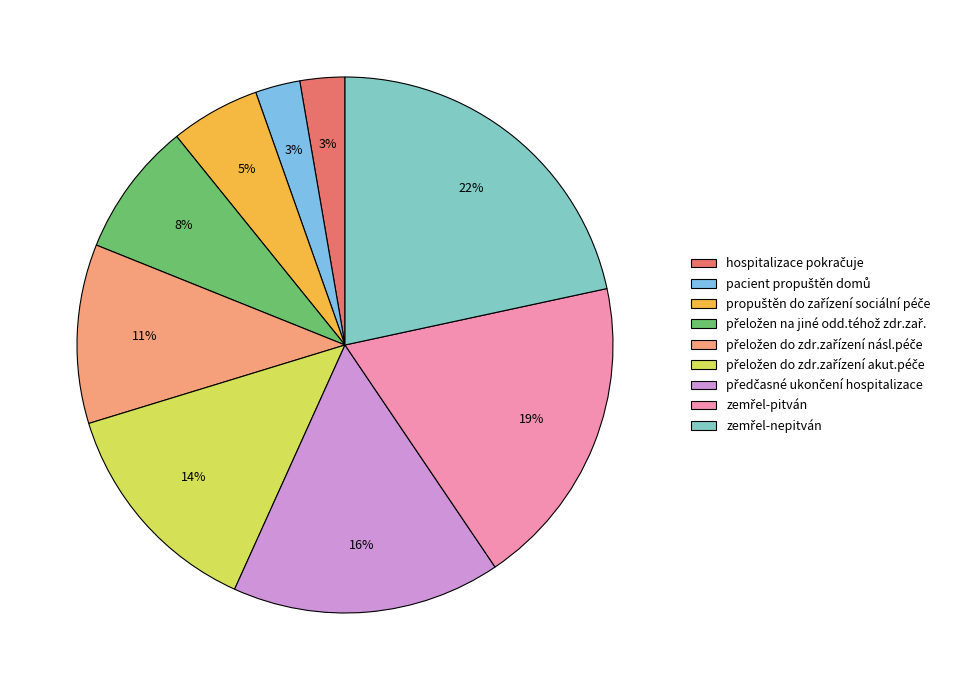

The zemřel-nepitván slice represents 22% of the pie. True or false?

True